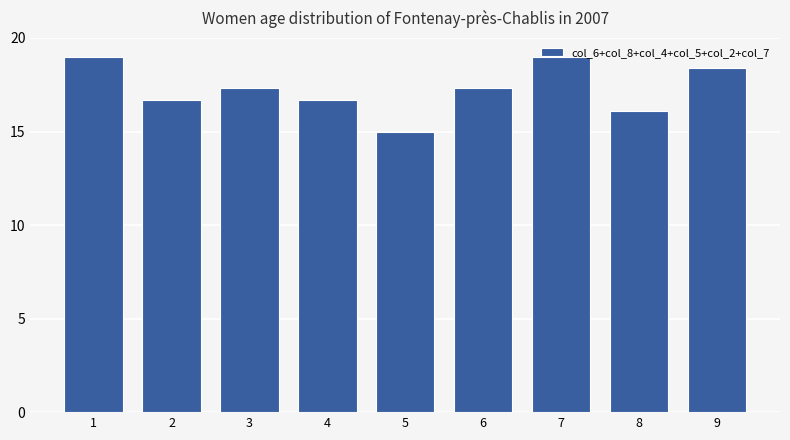

Reading left to right, transcribe all the data shown in this chart.

19.0	16.7	17.3	16.7	15.0	17.3	19.0	16.1	18.4